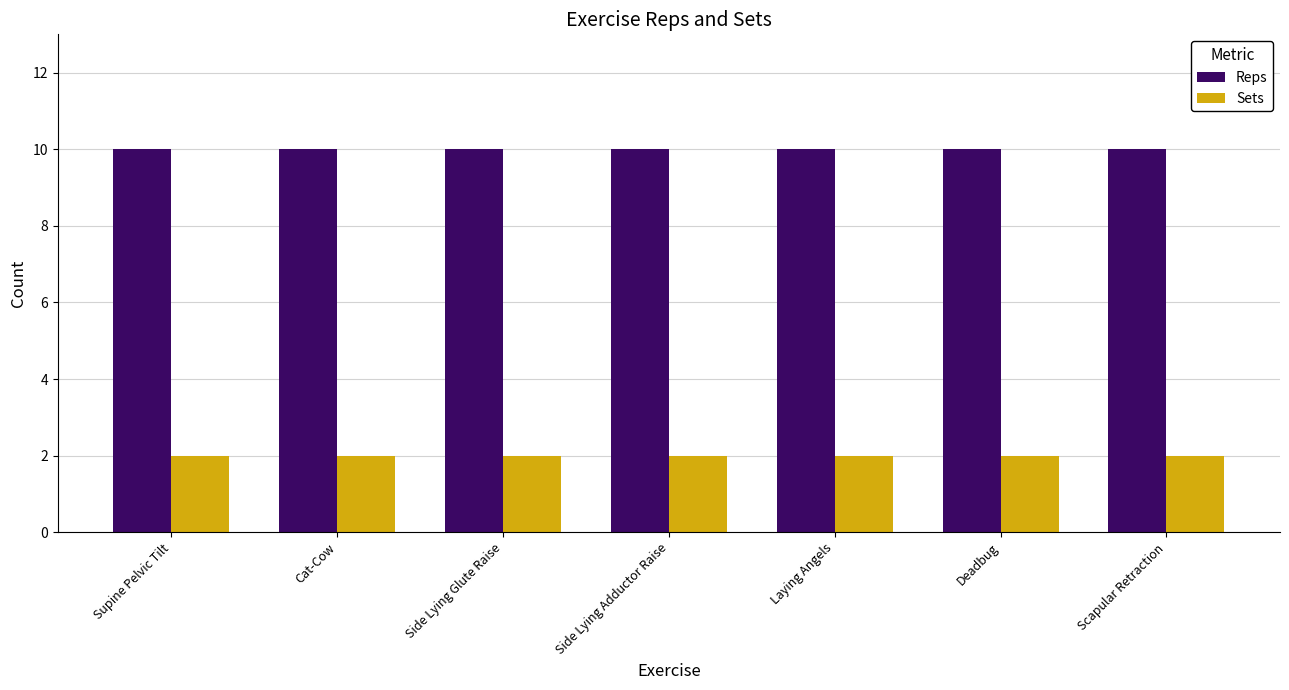

Reading left to right, list all the values displayed in this chart.

Reps: 10	10	10	10	10	10	10
Sets: 2	2	2	2	2	2	2